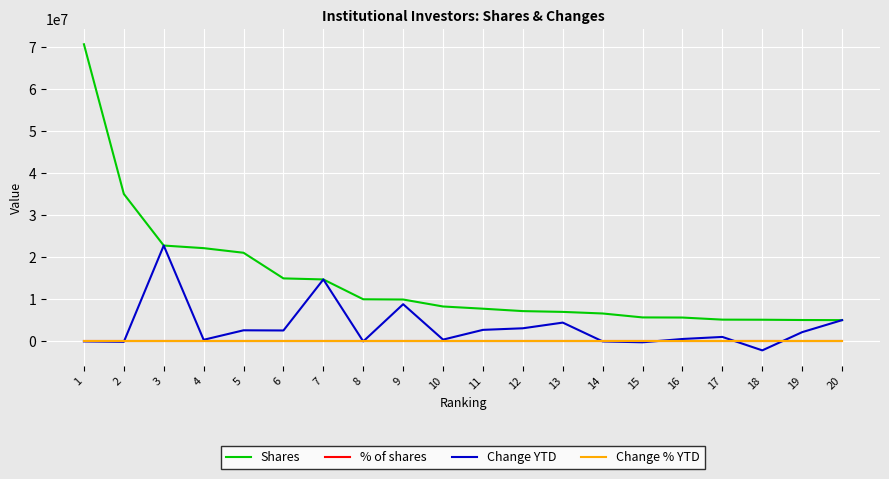

True or false: Shares and % of shares intersect in this chart.

False